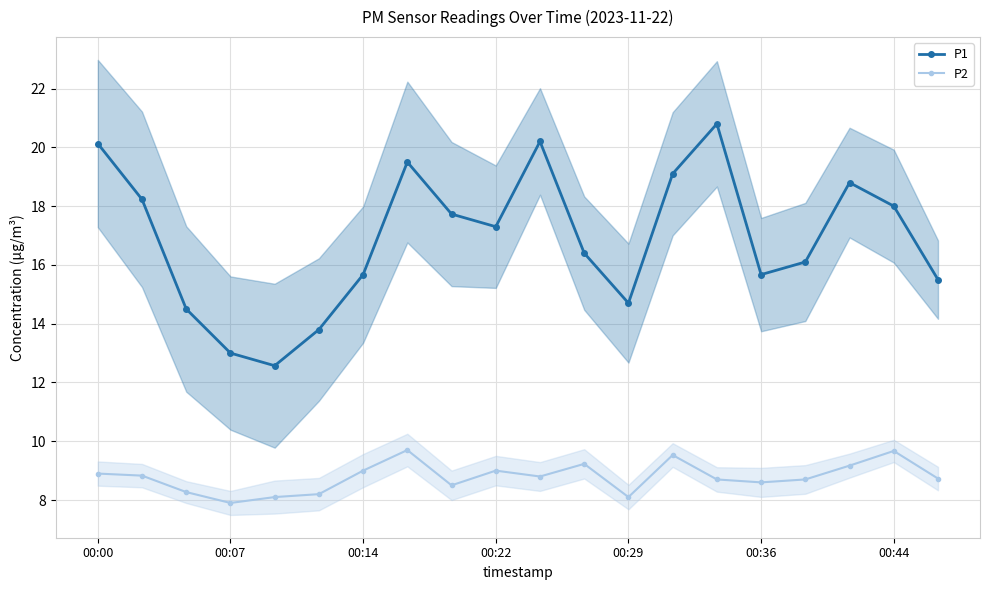

At which category does P2 reach its first local peak?

7